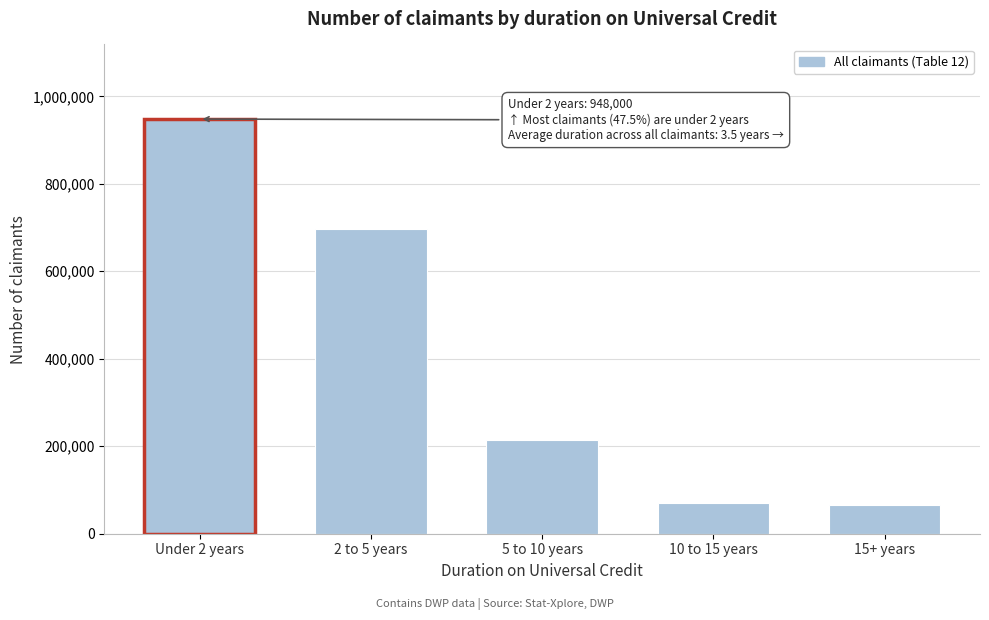

Reading left to right, transcribe all the data shown in this chart.

948000	696000	214000	71000	66000